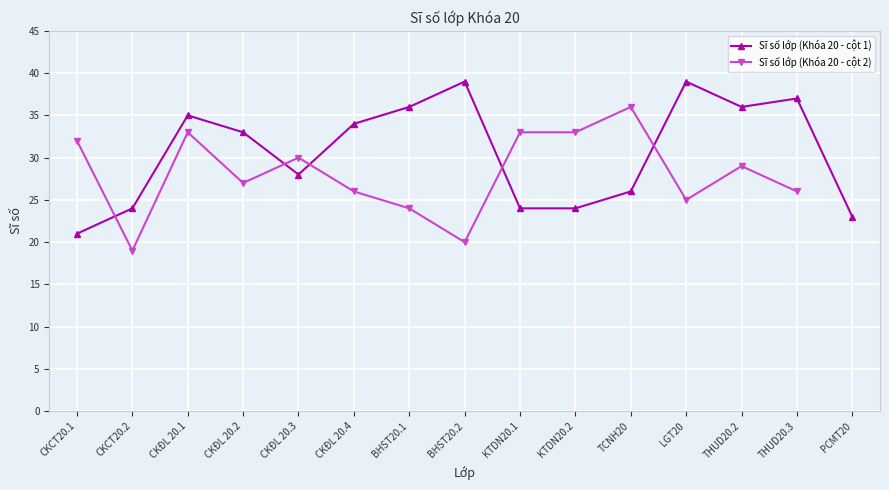

What is the difference between the maximum and minimum values in the Sĩ số lớp (Khóa 20 - cột 2) series?

17.0